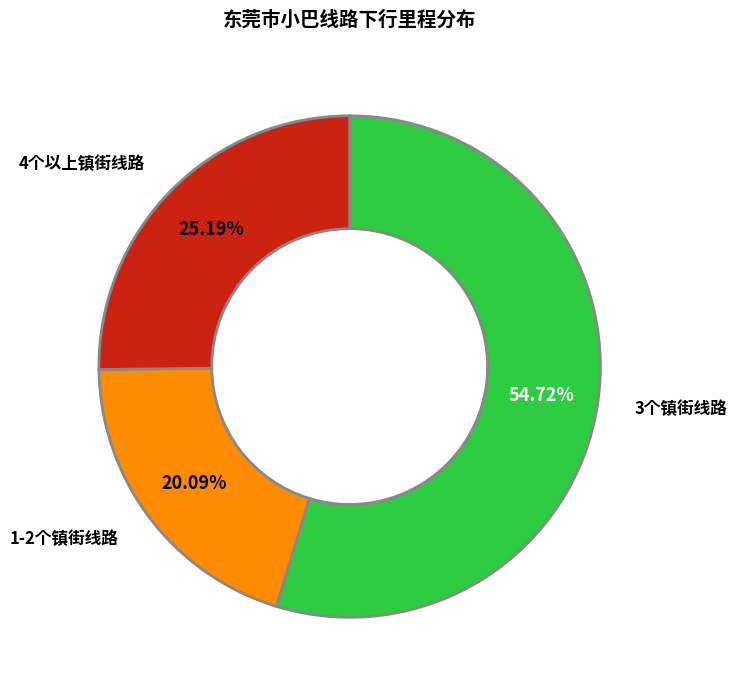

Rank the categories by value from highest to lowest.

3个镇街线路, 4个以上镇街线路, 1-2个镇街线路